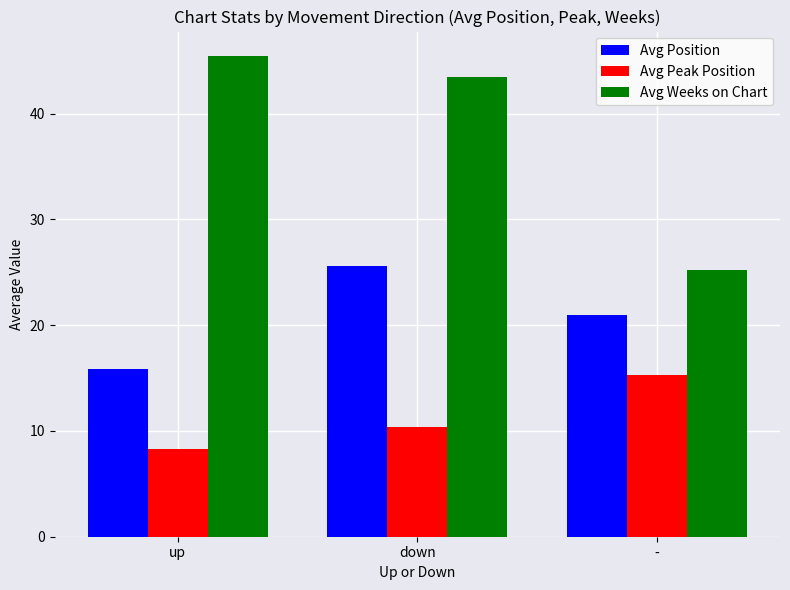

How many groups of bars are there?

3